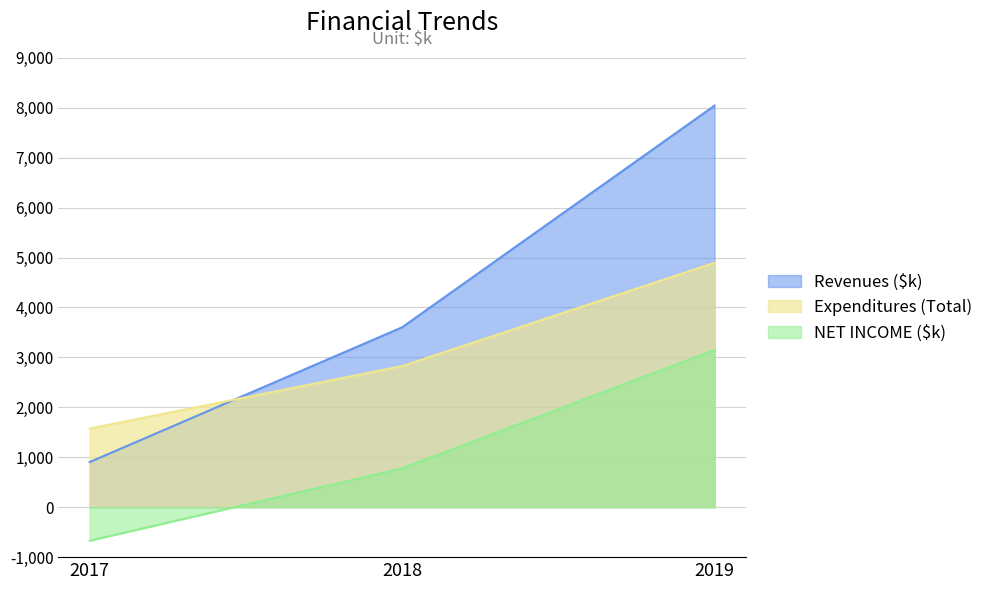

What is the smallest value displayed?

-671